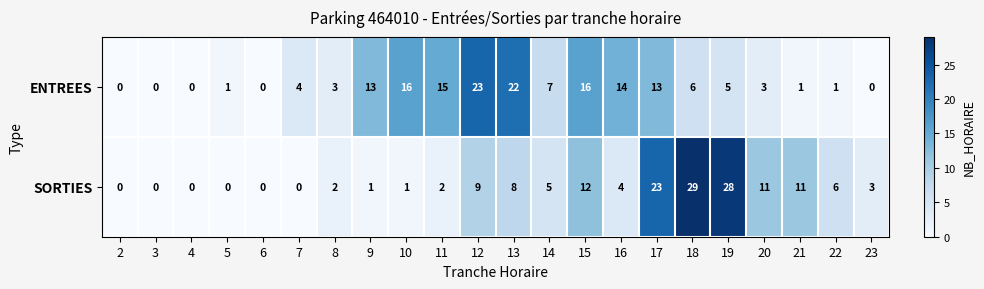

Is it true that SORTIES equals 14 at 2?

False